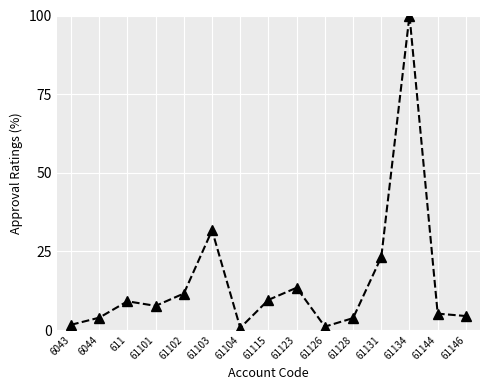

Does the chart display data point markers on the line(s)?

Yes